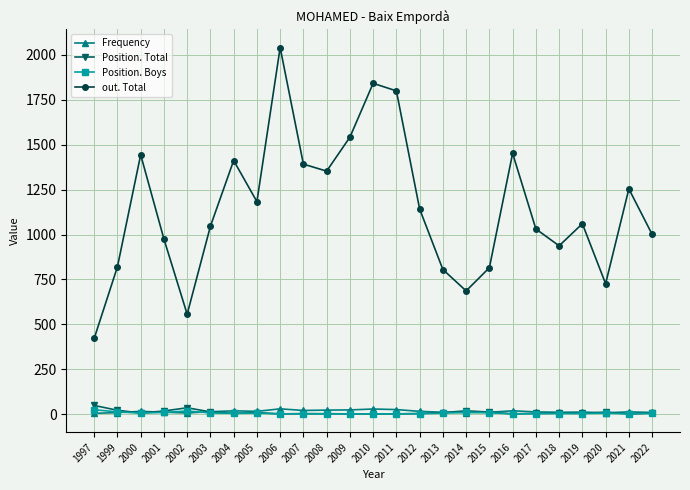

Which series has the largest range (max minus min)?

out. Total